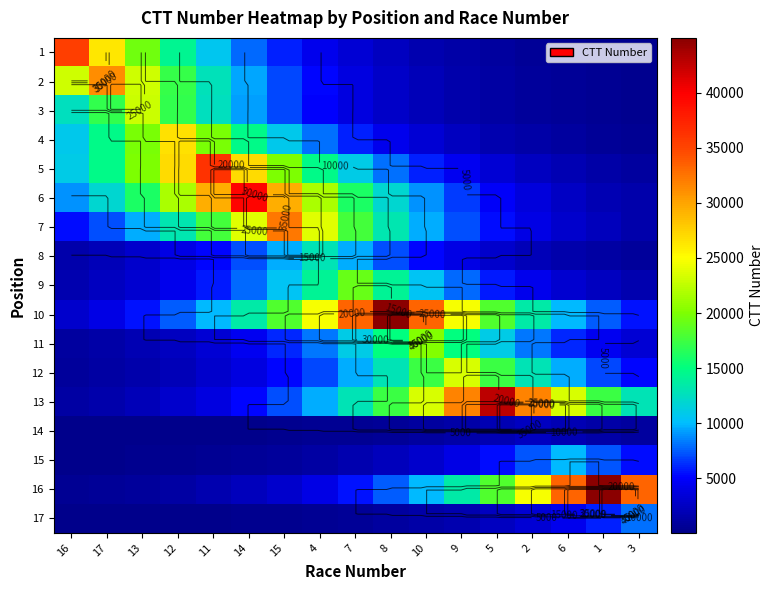

At how many categories does at least one series exceed 18666?

17